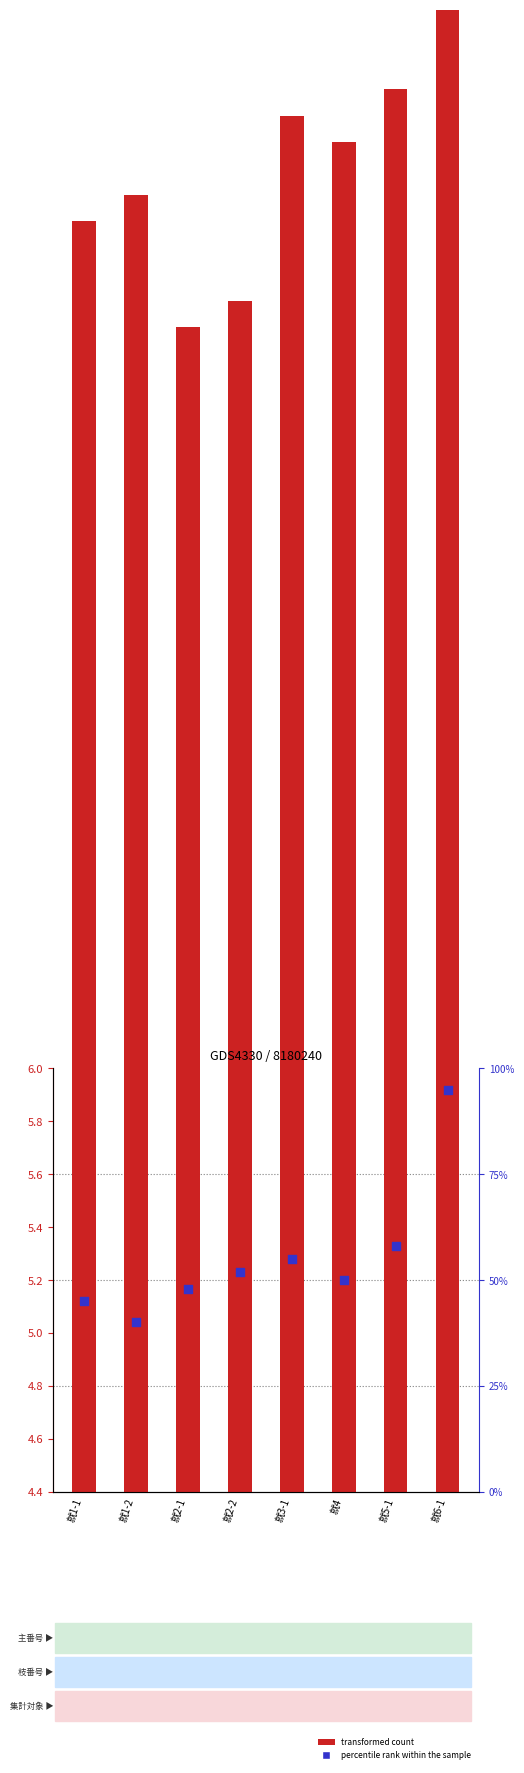

Which series has the largest Y range (max minus min)?

percentile rank within the sample